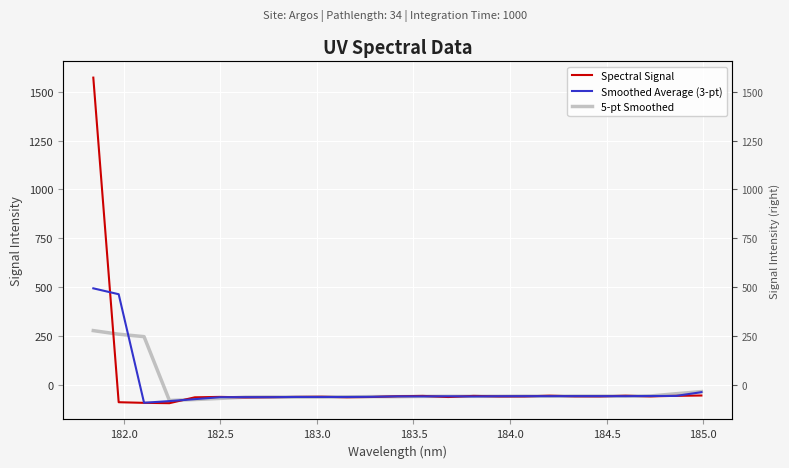

Which series has the largest total across all categories?

Spectral Signal